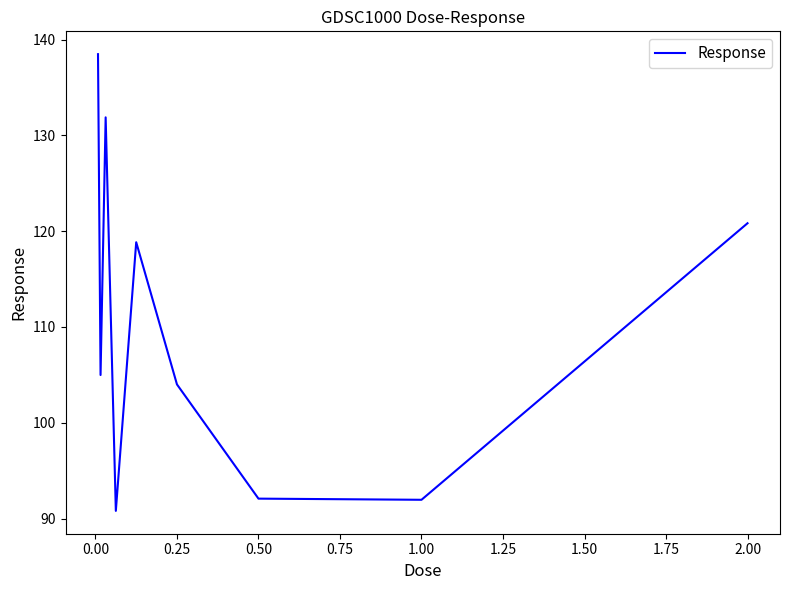

What is the difference between the maximum and minimum values?

47.7